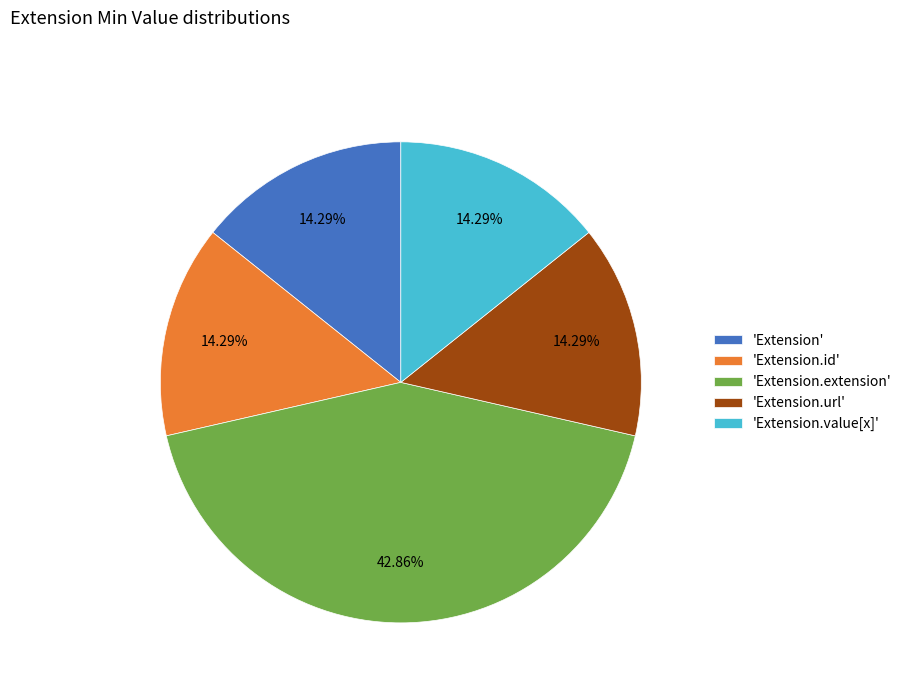

Between 'Extension.value[x]' and 'Extension.extension', which is larger?

'Extension.extension'